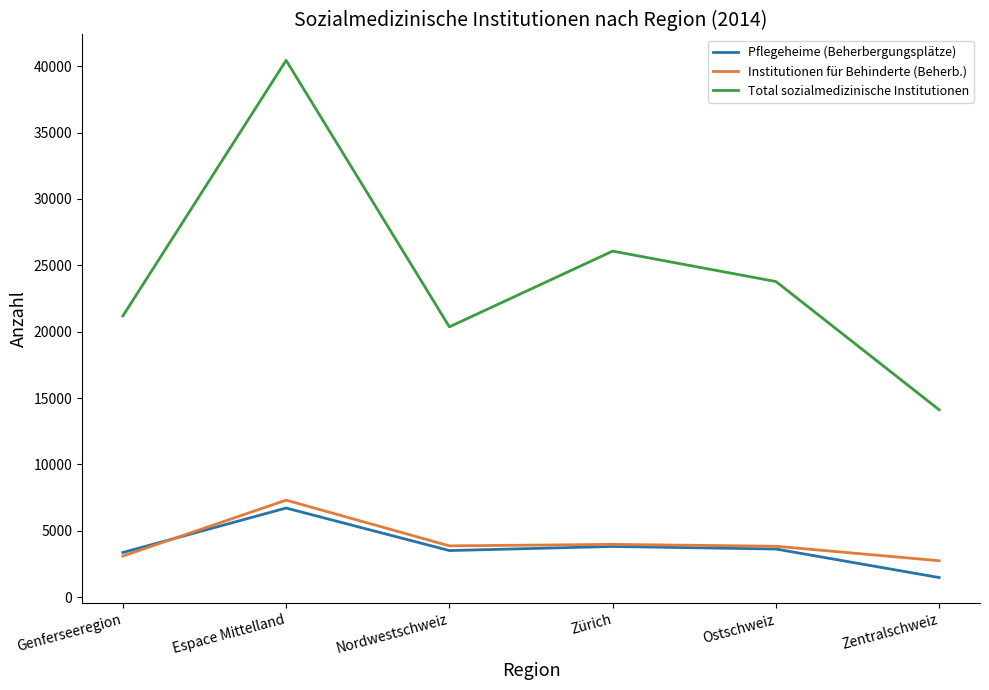

How many values in the Institutionen für Behinderte (Beherb.) series are below 3870?

3